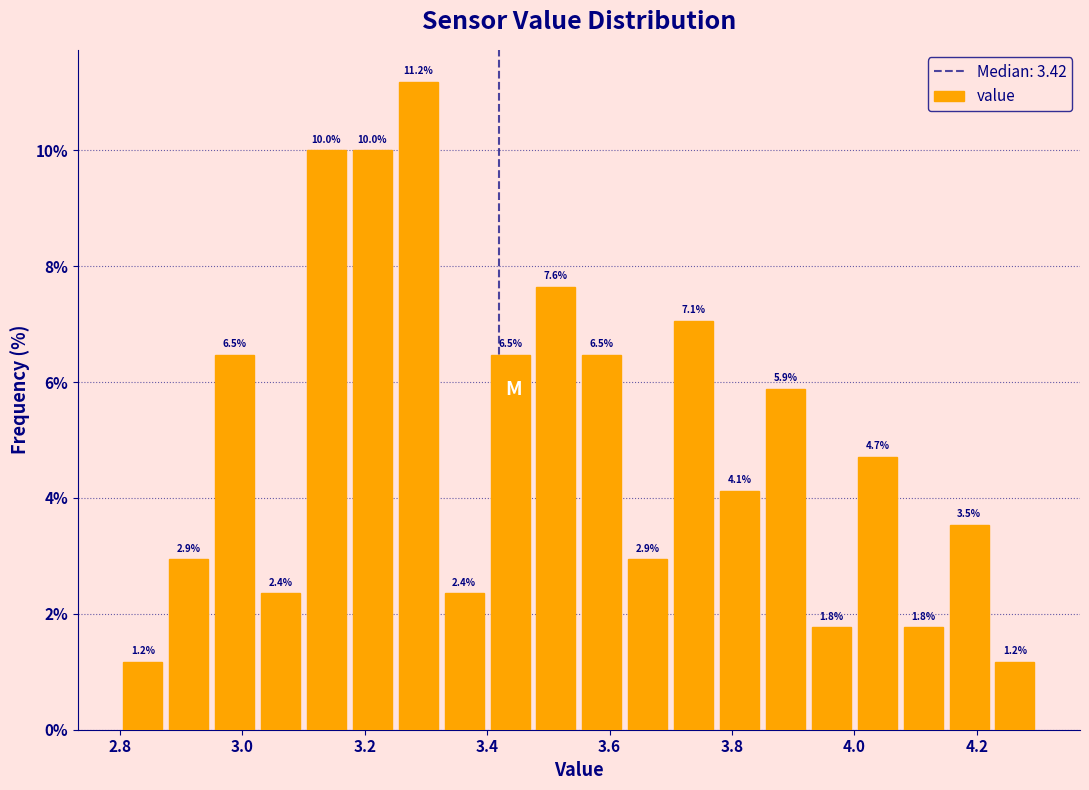

Around what value on the x-axis is the tallest bar? Give the approximate position of its centre, as read against the axis.

3.28